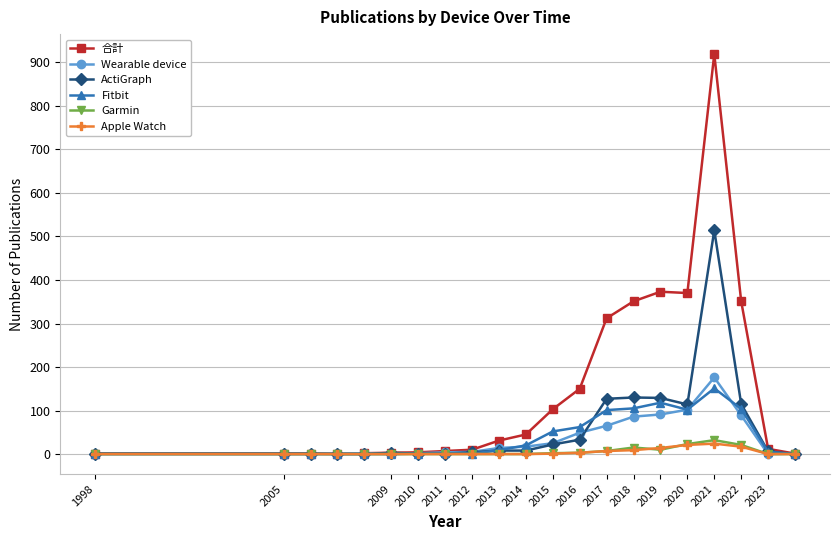

Which series has the largest range (max minus min)?

合計